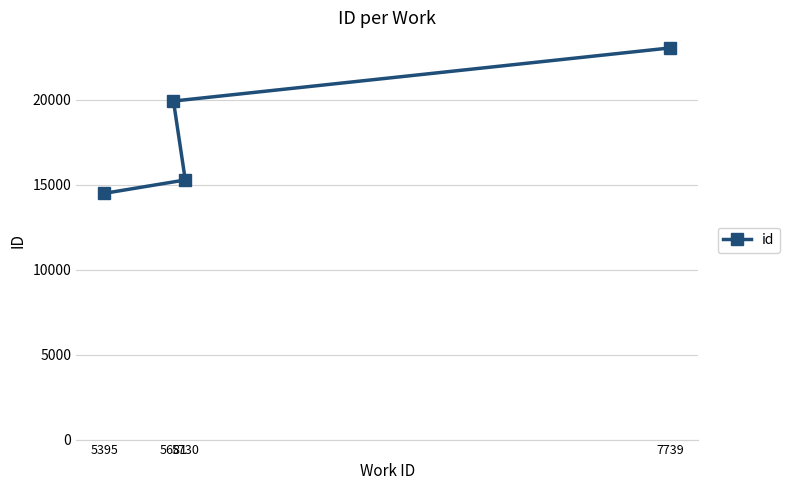

List the labels in order of value, largest first.

7739, 5681, 5730, 5395